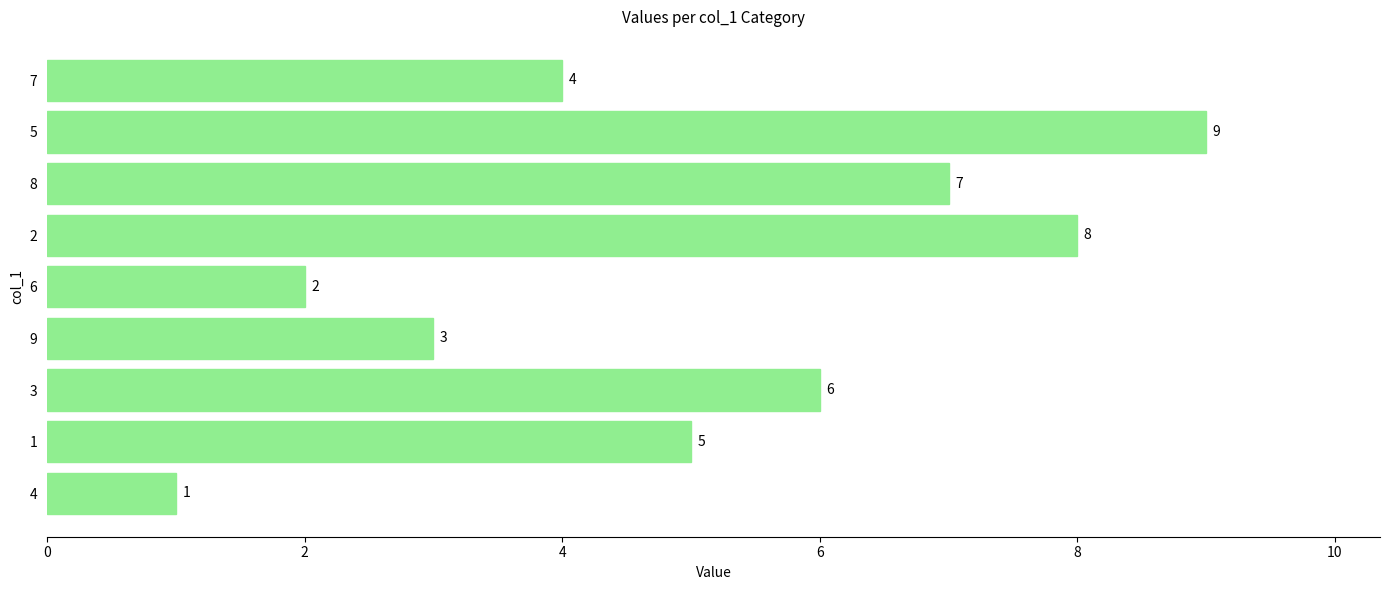

List the labels in order of value, largest first.

5, 2, 8, 3, 1, 7, 9, 6, 4